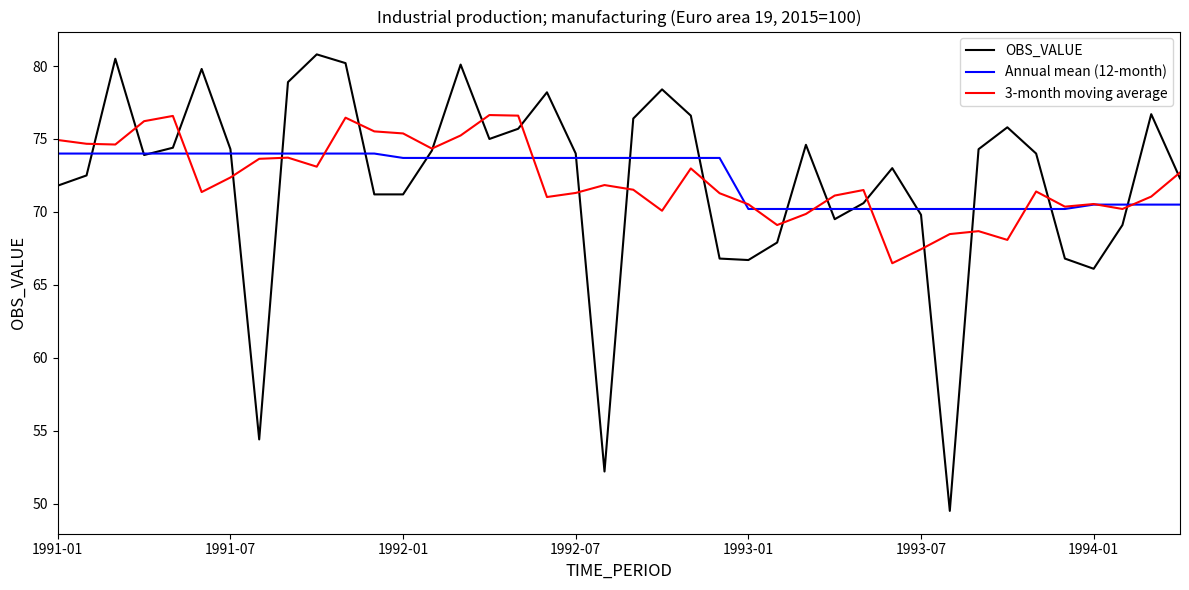

True or false: Annual mean (12-month) and 3-month moving average cross at least once.

True